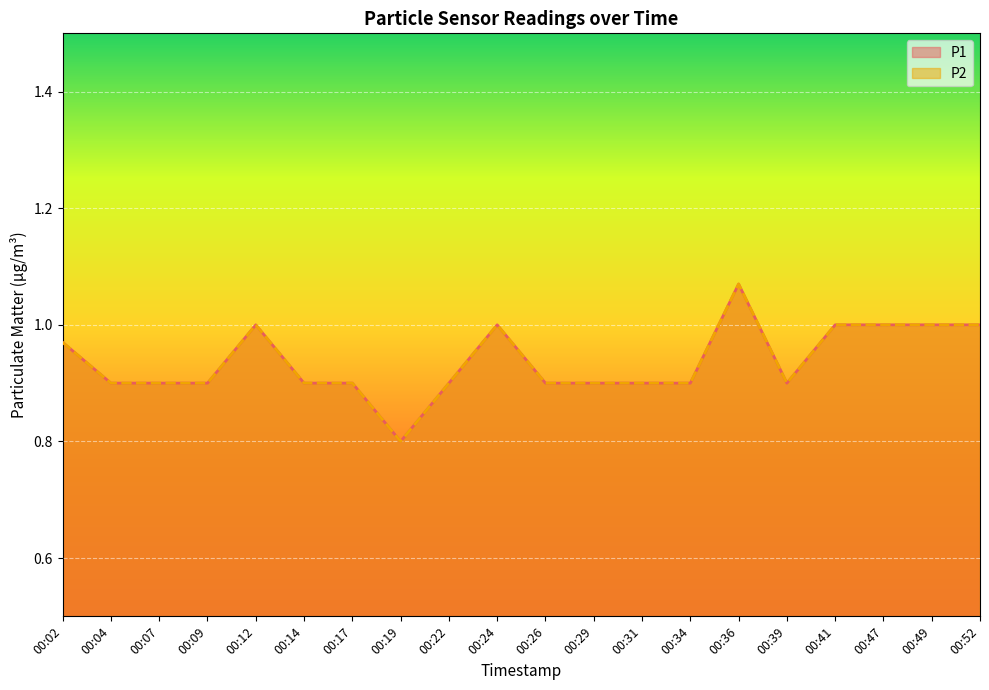

Reading left to right, extract all data points from this chart.

P1: 00:02=1.0	00:04=0.9	00:07=0.9	00:09=0.9	00:12=1.0	00:14=0.9	00:17=0.9	00:19=0.8	00:22=0.9	00:24=1.0	00:26=0.9	00:29=0.9	00:31=0.9	00:34=0.9	00:36=1.1	00:39=0.9	00:41=1.0	00:47=1.0	00:49=1.0	00:52=1.0
P2: 00:02=1.0	00:04=0.9	00:07=0.9	00:09=0.9	00:12=1.0	00:14=0.9	00:17=0.9	00:19=0.8	00:22=0.9	00:24=1.0	00:26=0.9	00:29=0.9	00:31=0.9	00:34=0.9	00:36=1.1	00:39=0.9	00:41=1.0	00:47=1.0	00:49=1.0	00:52=1.0